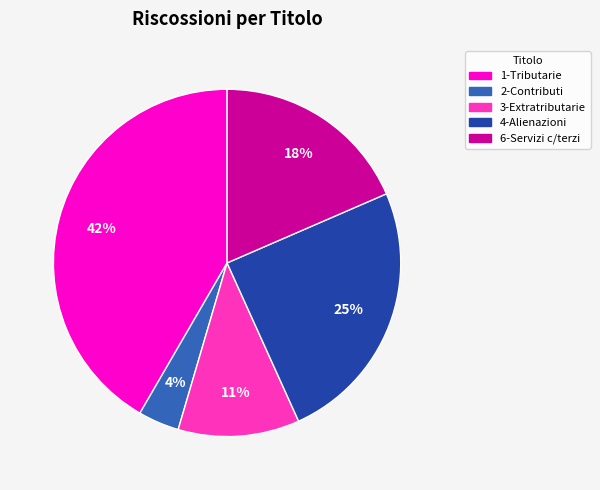

To the nearest percent, what percentage of the pie is 4-Alienazioni?

25%